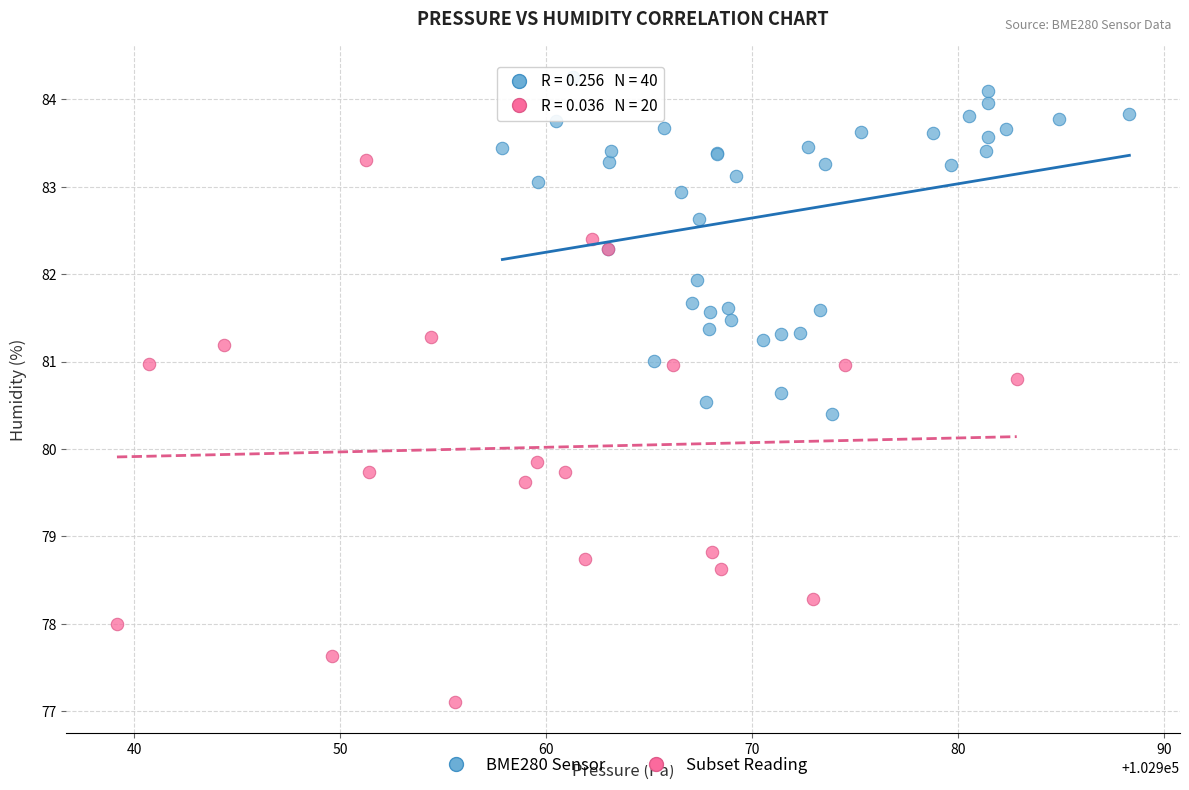

Which series contains the lowest Y value?

Subset Reading